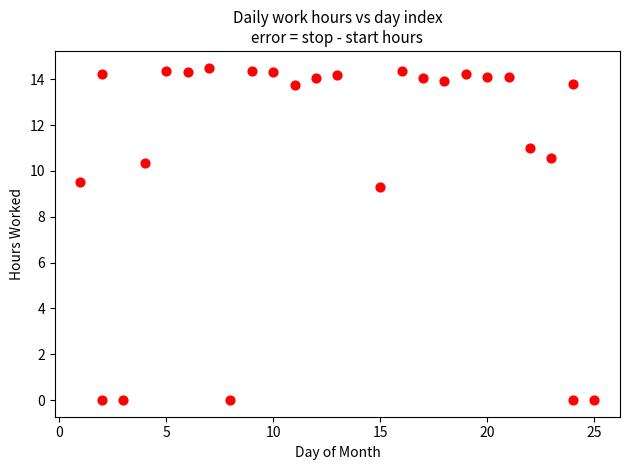

What Y value in the scatter plot is closest to 7?

9.3